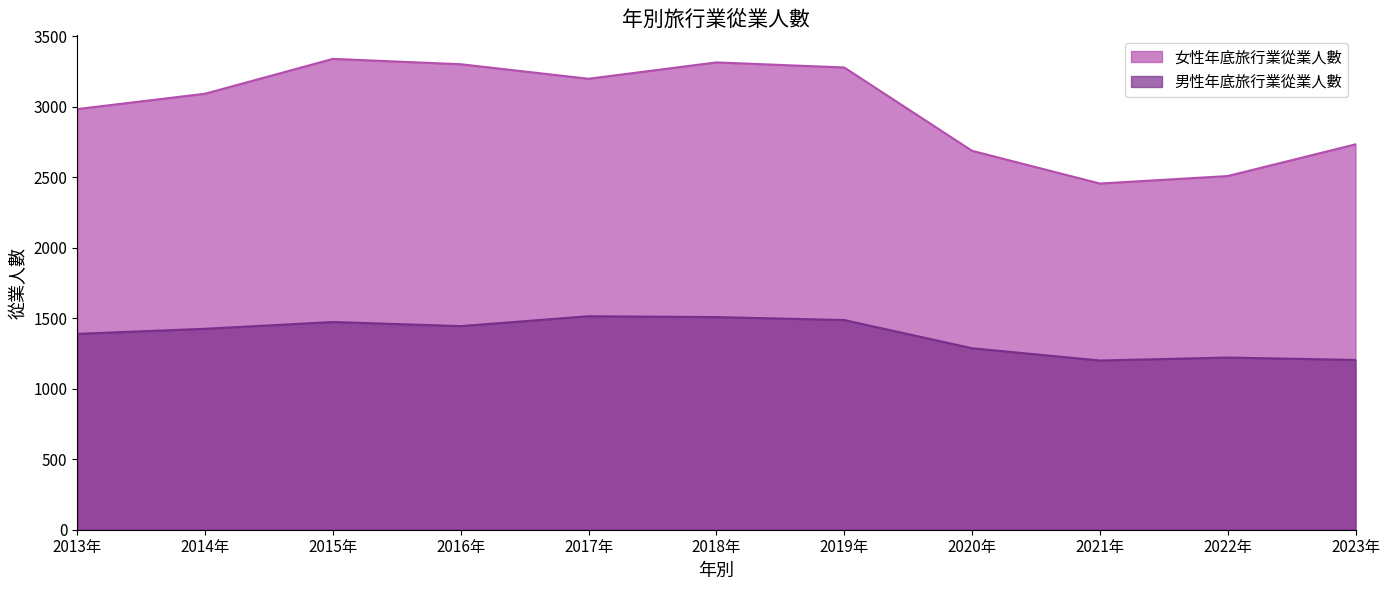

What is the difference between the 女性年底旅行業從業人數 values at 2018年 and 2013年?

331